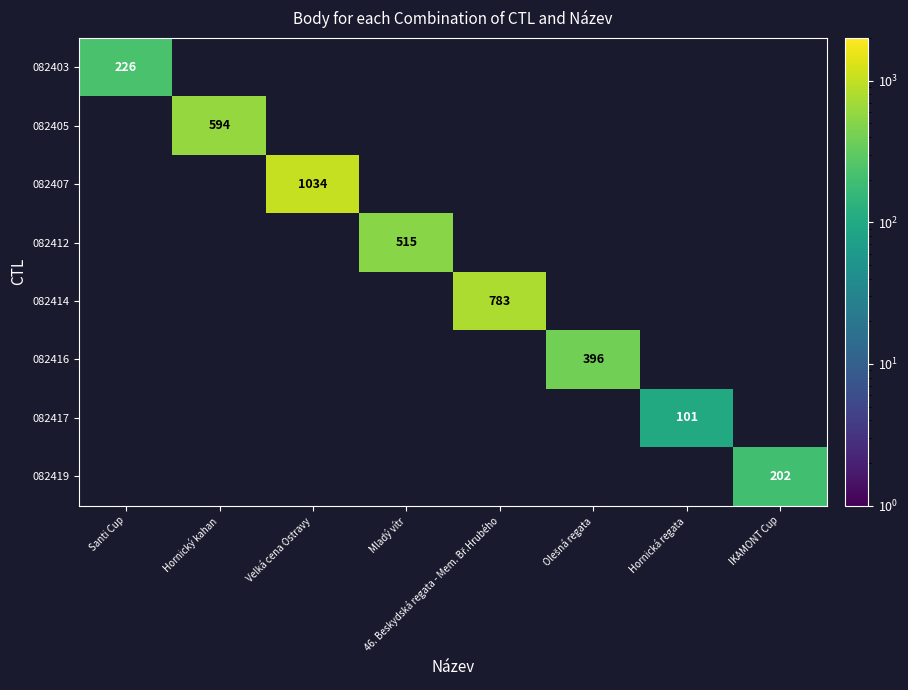

How many series are shown in this chart?

8